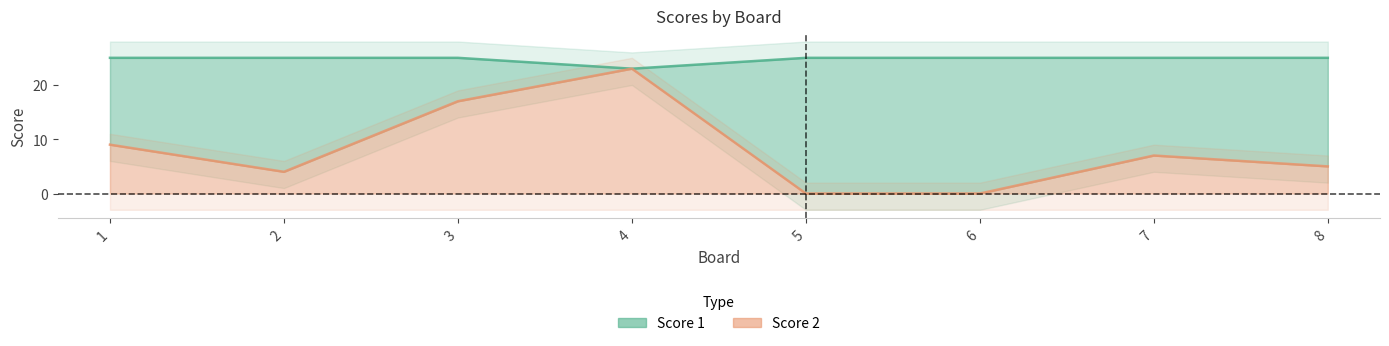

Reading left to right, extract all data points from this chart.

Score 1: 25	25	25	23	25	25	25	25
Score 2: 9	4	17	23	0	0	7	5